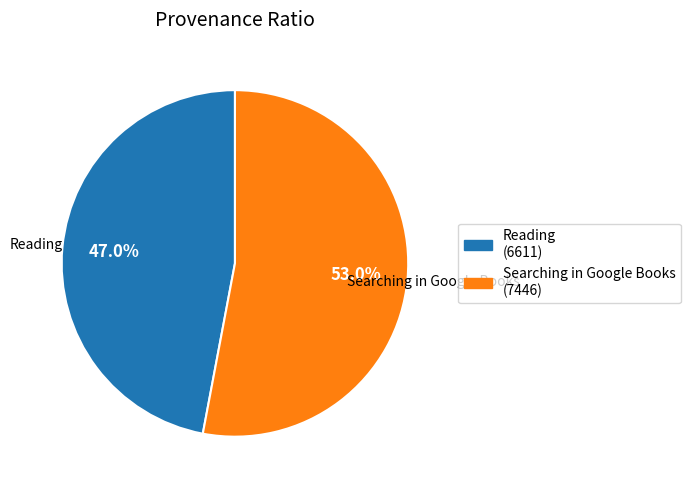

Is there any slice that represents more than half of the pie?

Yes